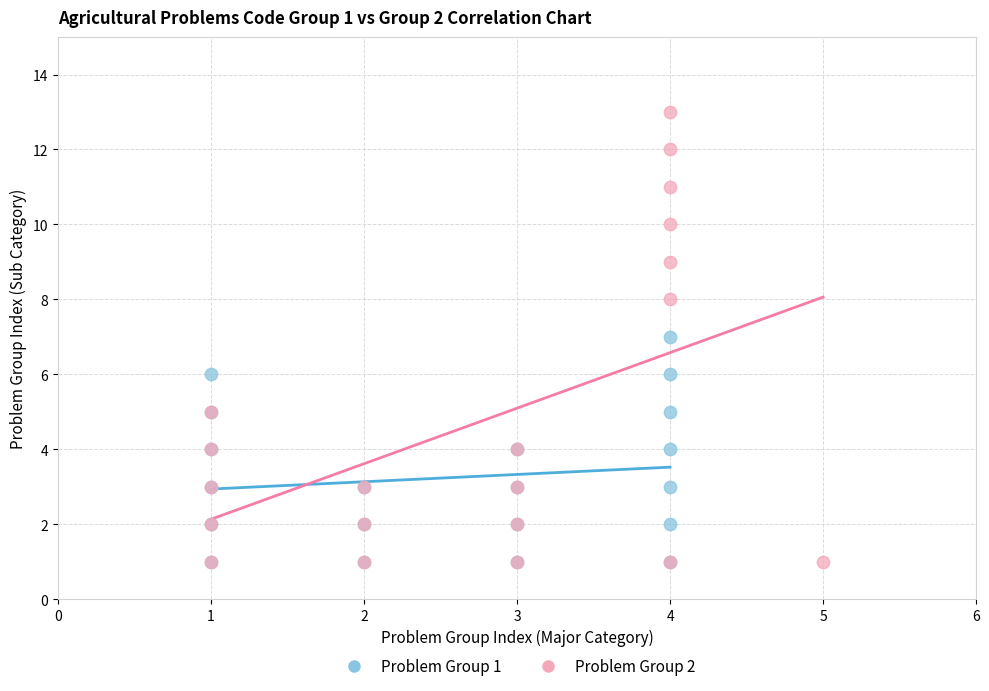

Which series has the largest Y range (max minus min)?

Problem Group 2